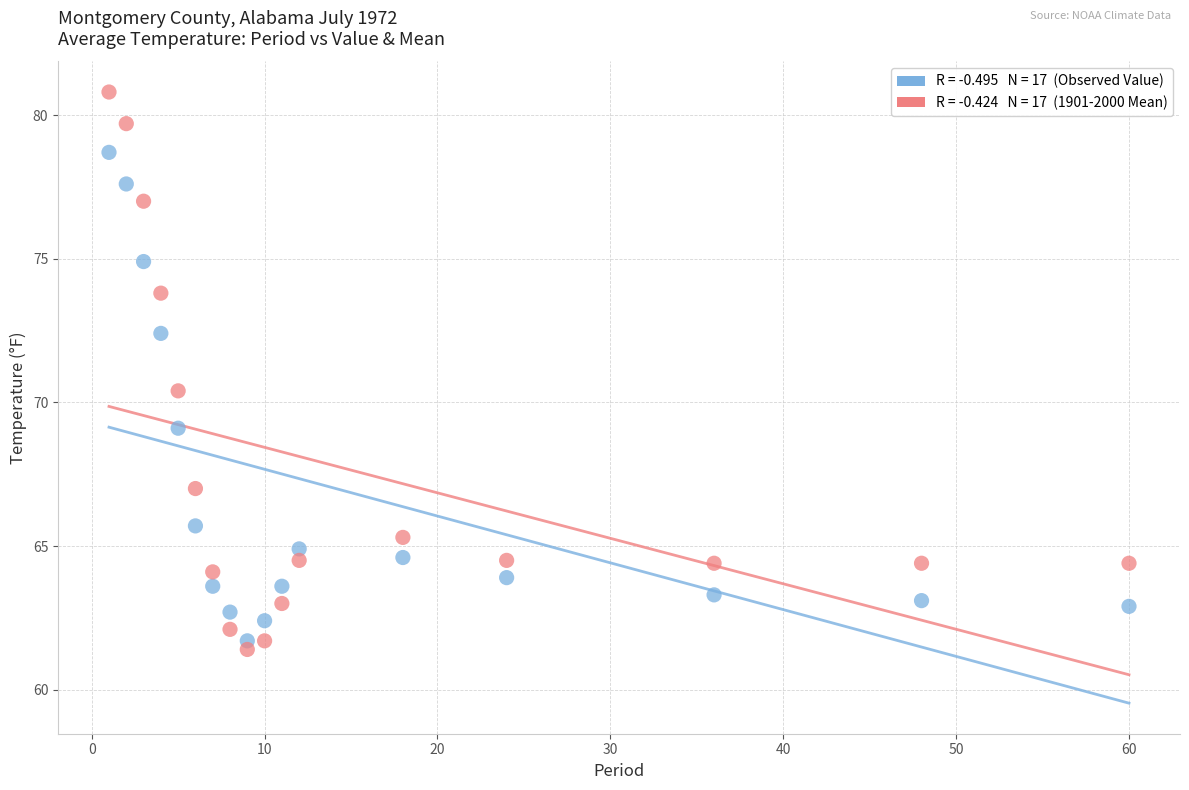

Across all series, what Y value is closest to 71?

70.4